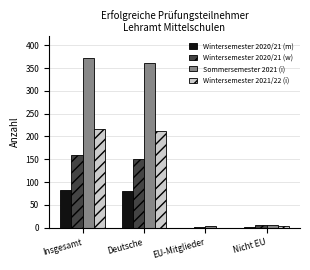

The Wintersemester 2020/21 (w) series shows 159 at Insgesamt. True or false?

True